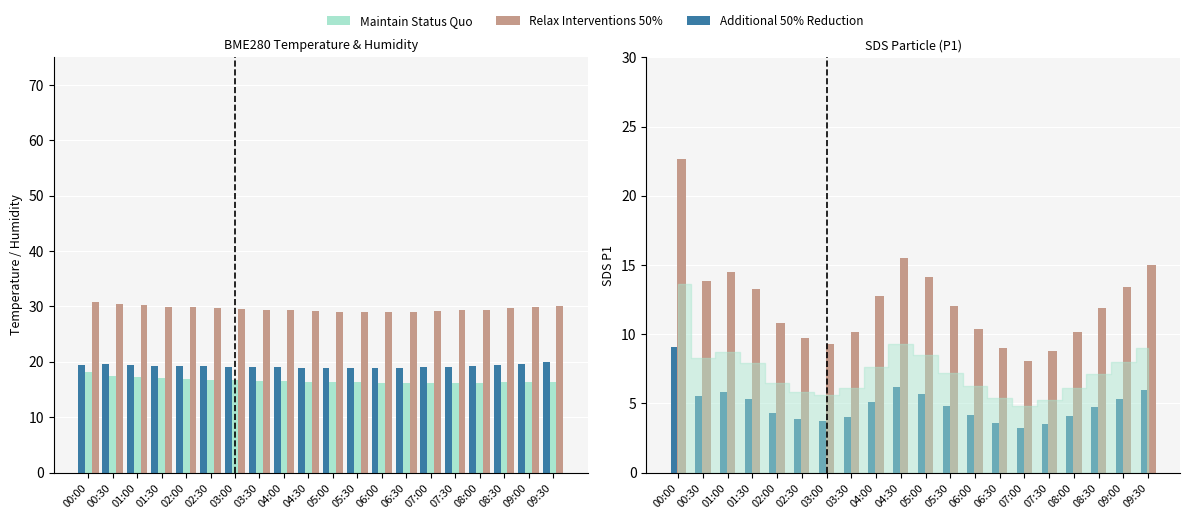

Reading left to right, list all the values displayed in this chart.

BME280_temperature: 19.5	19.6	19.5	19.3	19.3	19.2	19.1	19.1	19.0	18.9	18.9	18.8	18.8	18.9	19.0	19.1	19.3	19.5	19.7	19.9
BME280_humidity: 18.1	17.4	17.2	17.0	16.9	16.8	16.6	16.6	16.5	16.4	16.3	16.3	16.2	16.2	16.2	16.2	16.2	16.3	16.4	16.4
Temp+Hum combined: 30.8	30.4	30.3	30.0	29.8	29.7	29.5	29.4	29.3	29.1	29.1	29.0	29.0	29.0	29.1	29.3	29.5	29.7	29.9	30.2
SDS_P1: 9.1	5.5	5.8	5.3	4.3	3.9	3.7	4.0	5.1	6.2	5.7	4.8	4.2	3.6	3.2	3.5	4.1	4.8	5.3	6.0
SDS_P1 (scaled): 22.7	13.8	14.5	13.2	10.8	9.8	9.3	10.1	12.8	15.5	14.1	12.0	10.4	9.0	8.1	8.8	10.2	11.9	13.4	15.0